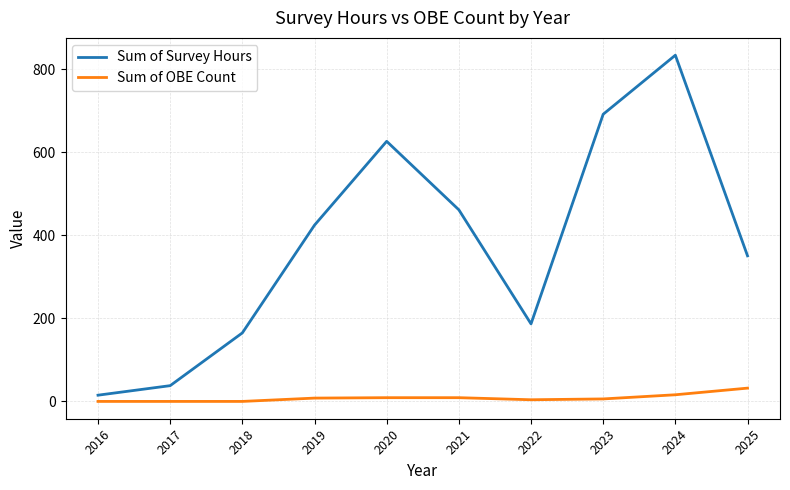

Rank the categories by Sum of Survey Hours value from lowest to highest.

2016, 2017, 2018, 2022, 2025, 2019, 2021, 2020, 2023, 2024